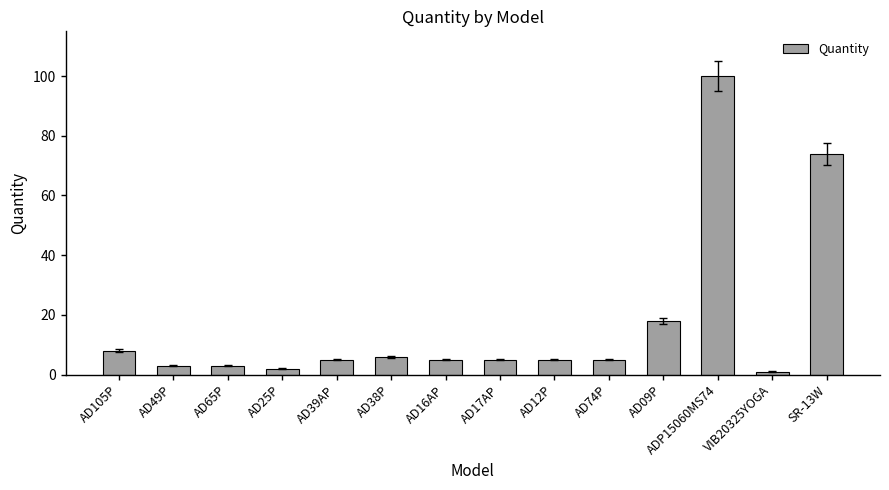

Which category has the highest value across all series?

ADP15060MS74